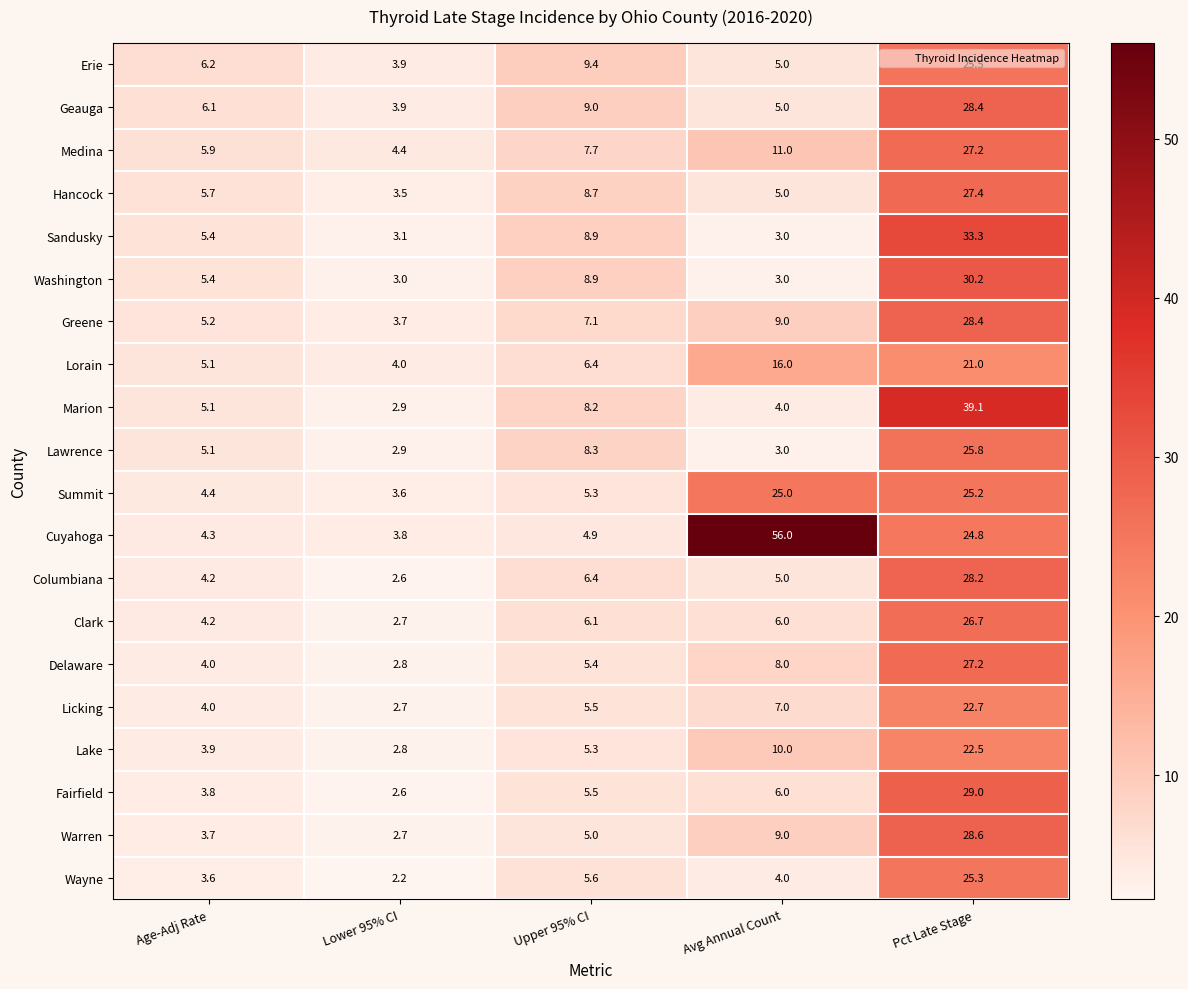

What is the difference between the highest and lowest values at Upper 95% CI?

4.5